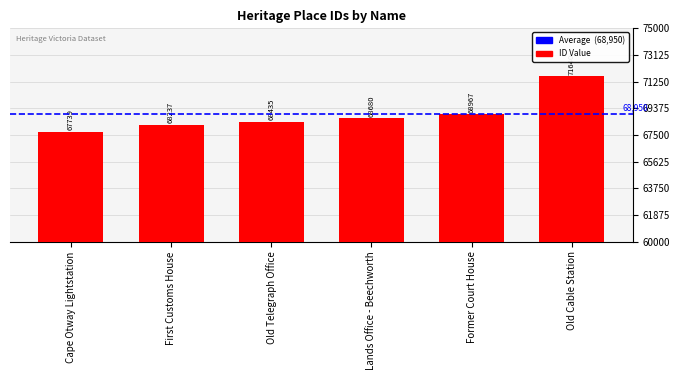

Reading left to right, list all the values displayed in this chart.

Cape Otway Lightstation=67739	First Customs House=68237	Old Telegraph Office=68435	Lands Office - Beechworth=68680	Former Court House=68967	Old Cable Station=71640